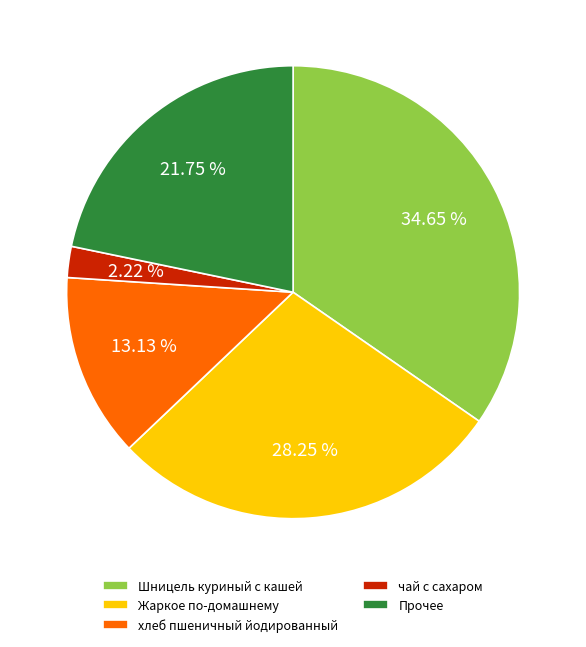

Is there any slice that represents more than half of the pie?

No